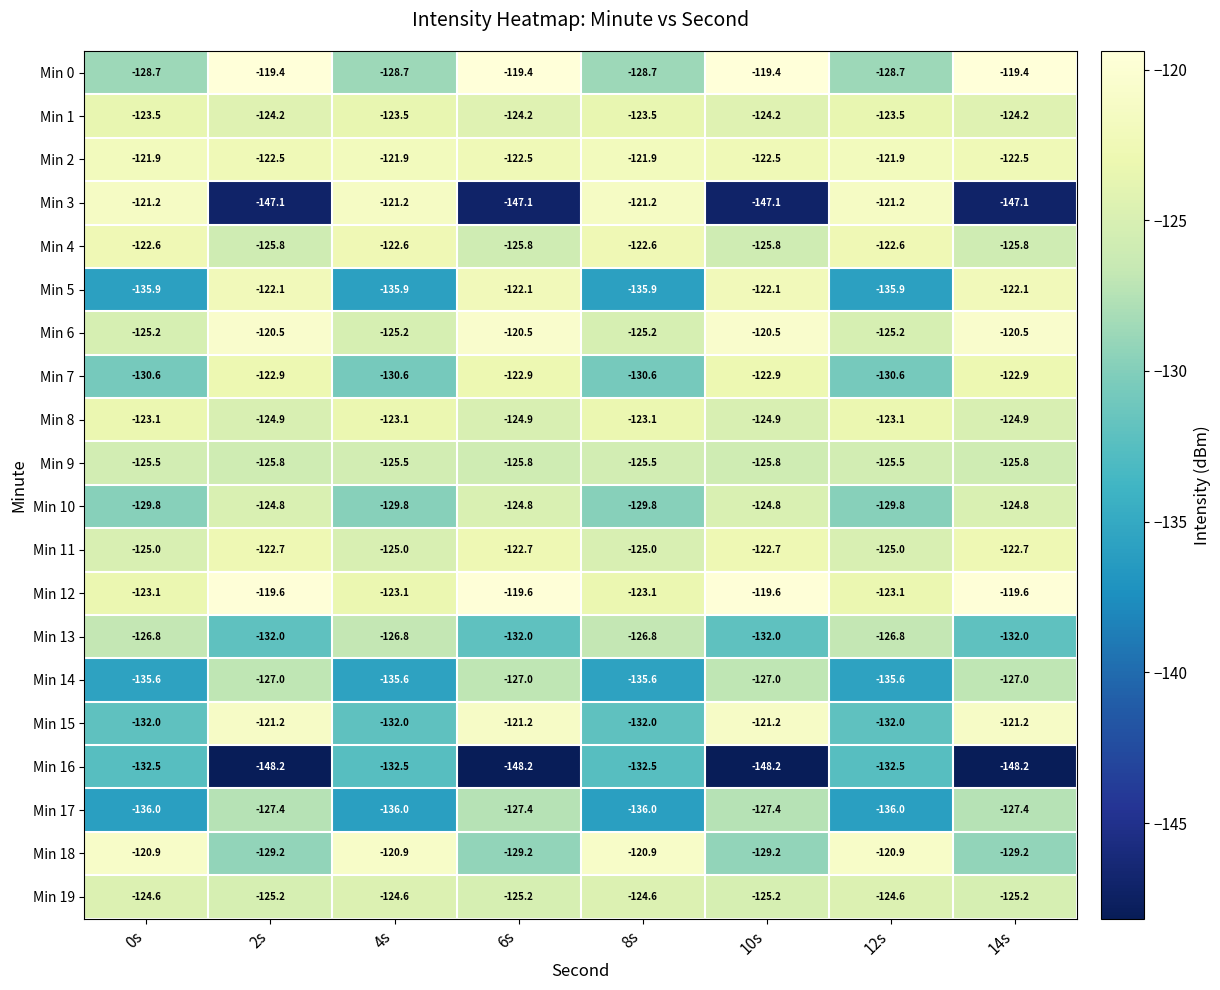

Is it true that Min 2 equals -122.5 at 6s?

True